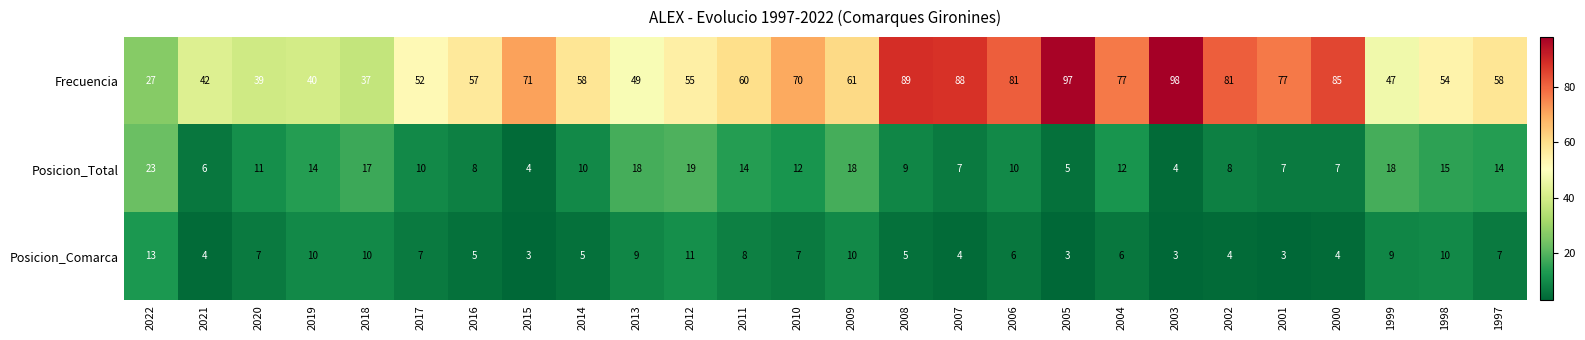

Rank the series at 2013 from lowest to highest value.

Posicion_Comarca, Posicion_Total, Frecuencia